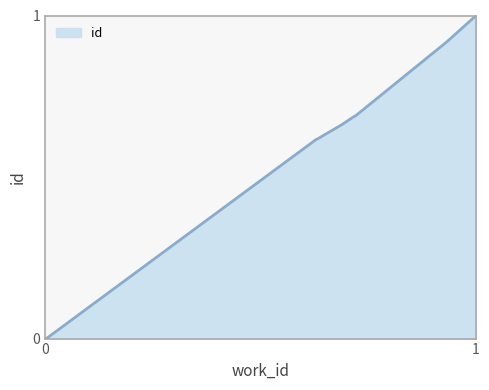

Count the number of data series in this chart.

1